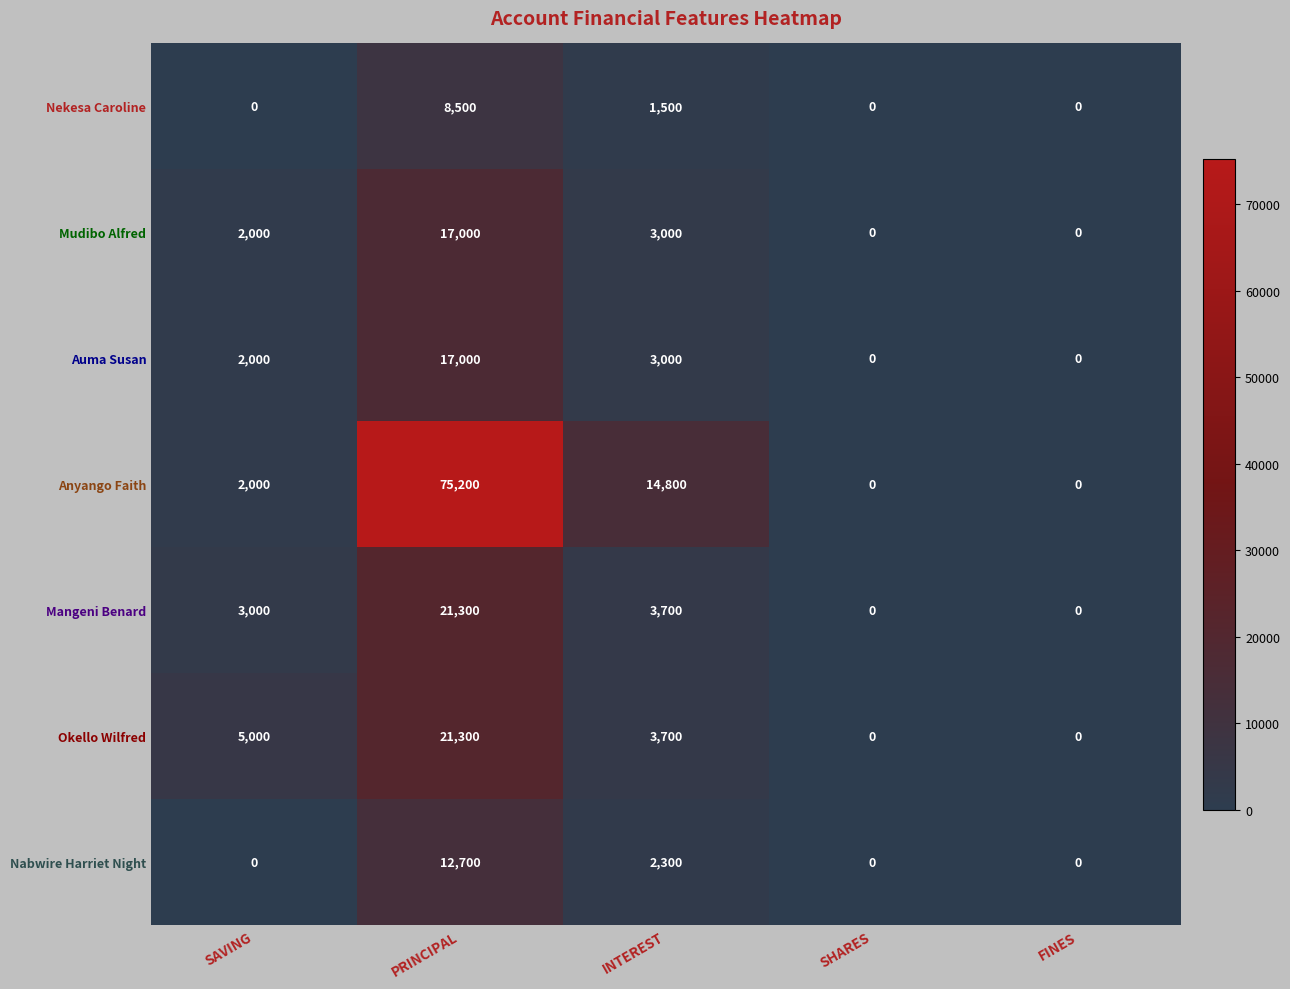

Is it true that Mangeni Benard equals 30889 at PRINCIPAL?

False